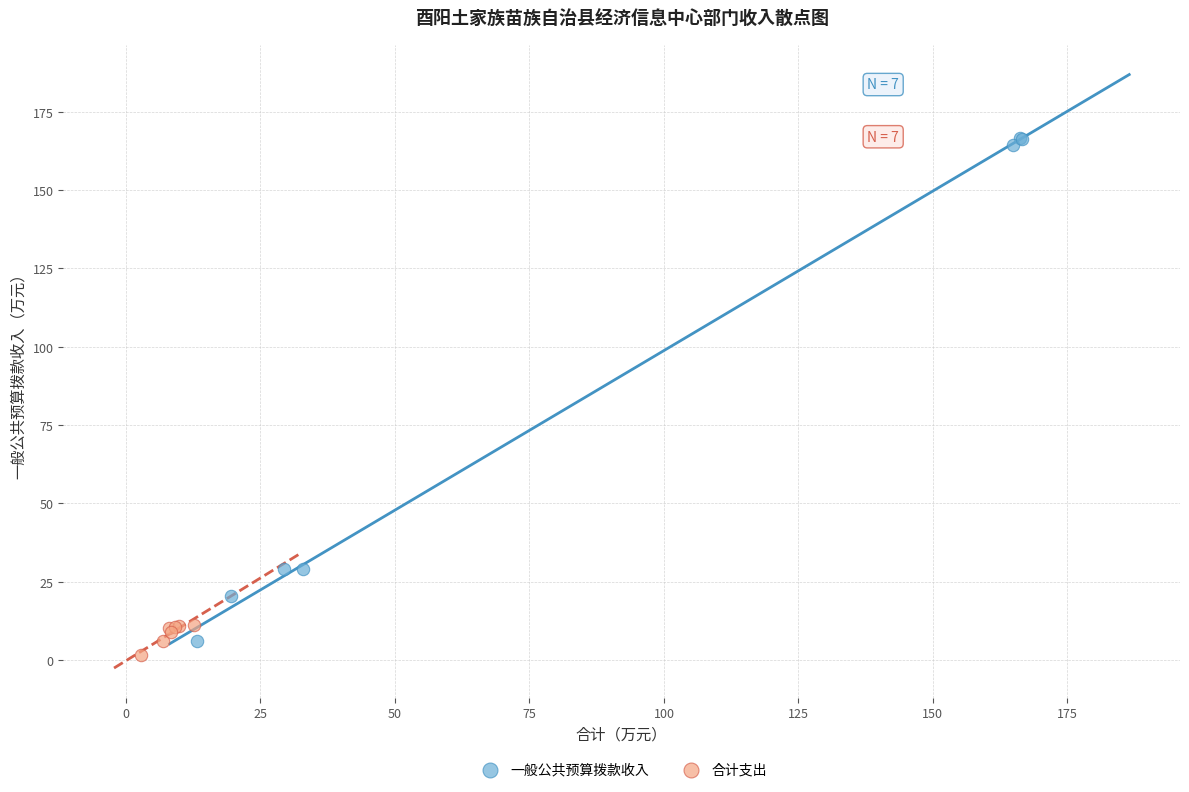

Which series contains the lowest Y value?

合计支出